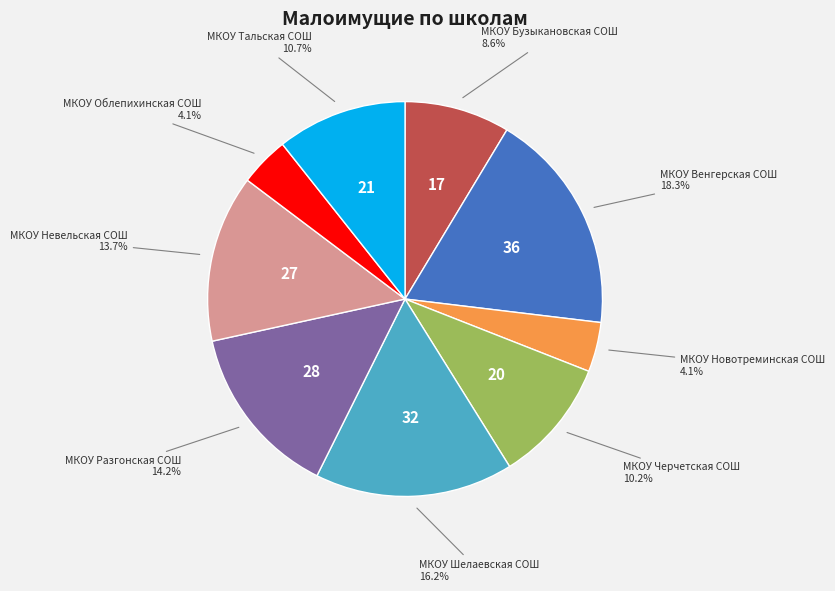

The МКОУ Облепихинская СОШ slice represents 4% of the pie. True or false?

True